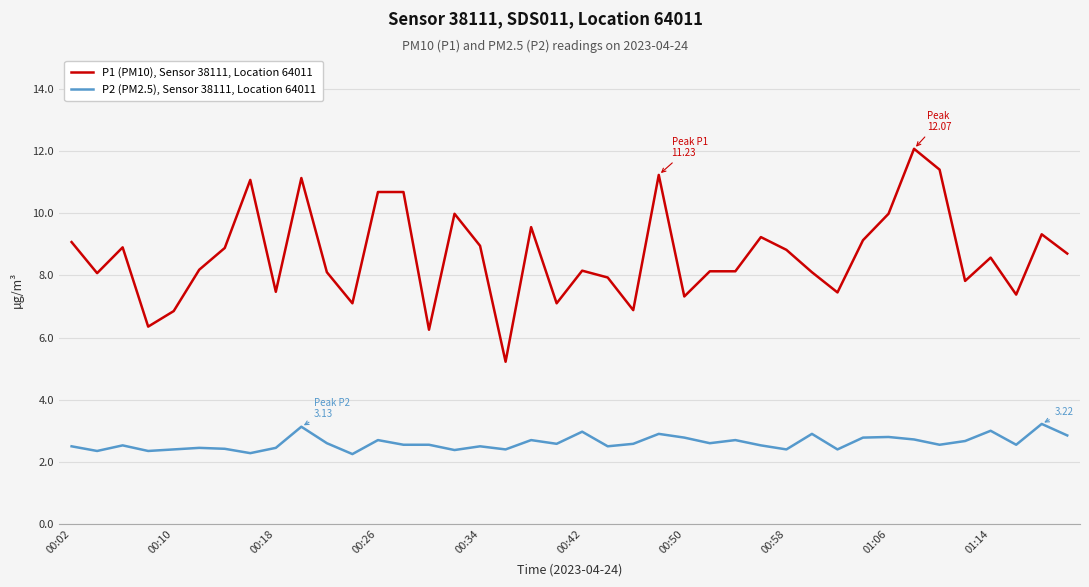

Rank the series by their maximum value, from lowest to highest.

P2 (PM2.5), Sensor 38111, Location 64011, P1 (PM10), Sensor 38111, Location 64011